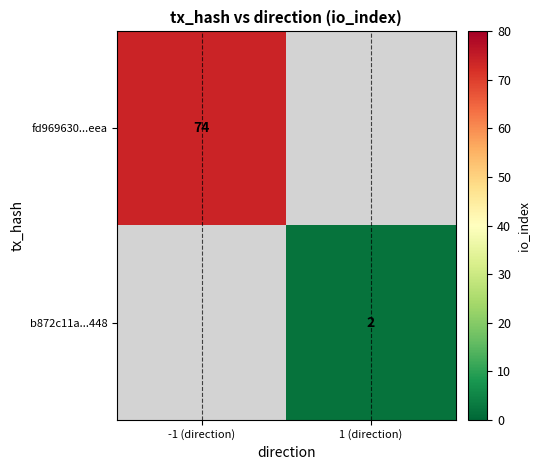

The value of b872c11a...448 at 1 (direction) is 2. True or false?

True